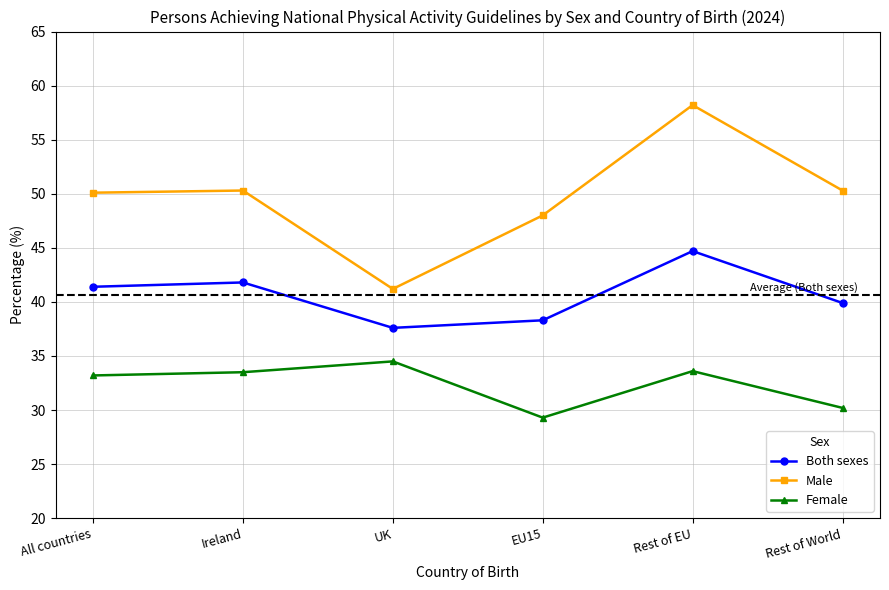

Which series changed the most between All countries and EU15?

Female